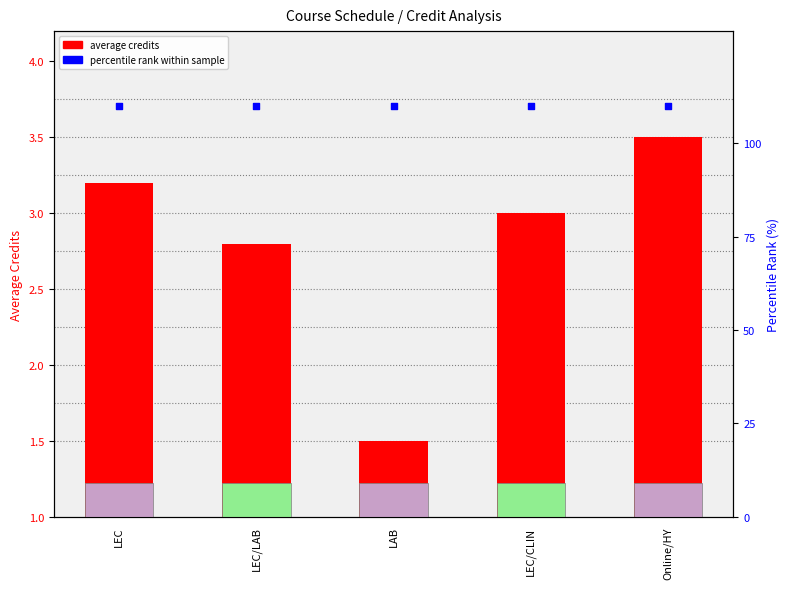

Which series has the widest spread of Y values?

average credits